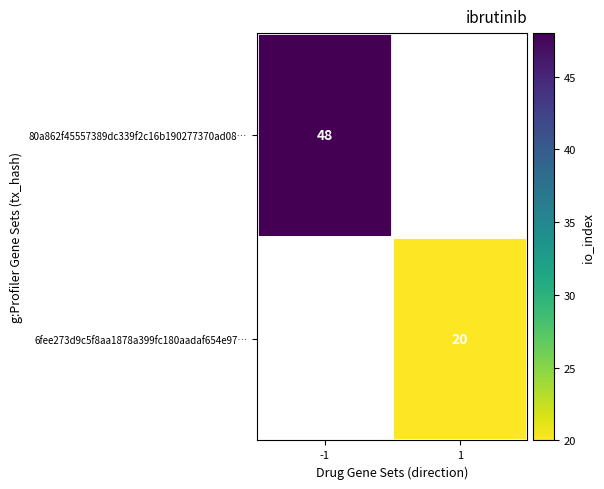

Is it true that 80a862f45557389dc339f2c16b190277370ad08… equals 48 at -1?

True